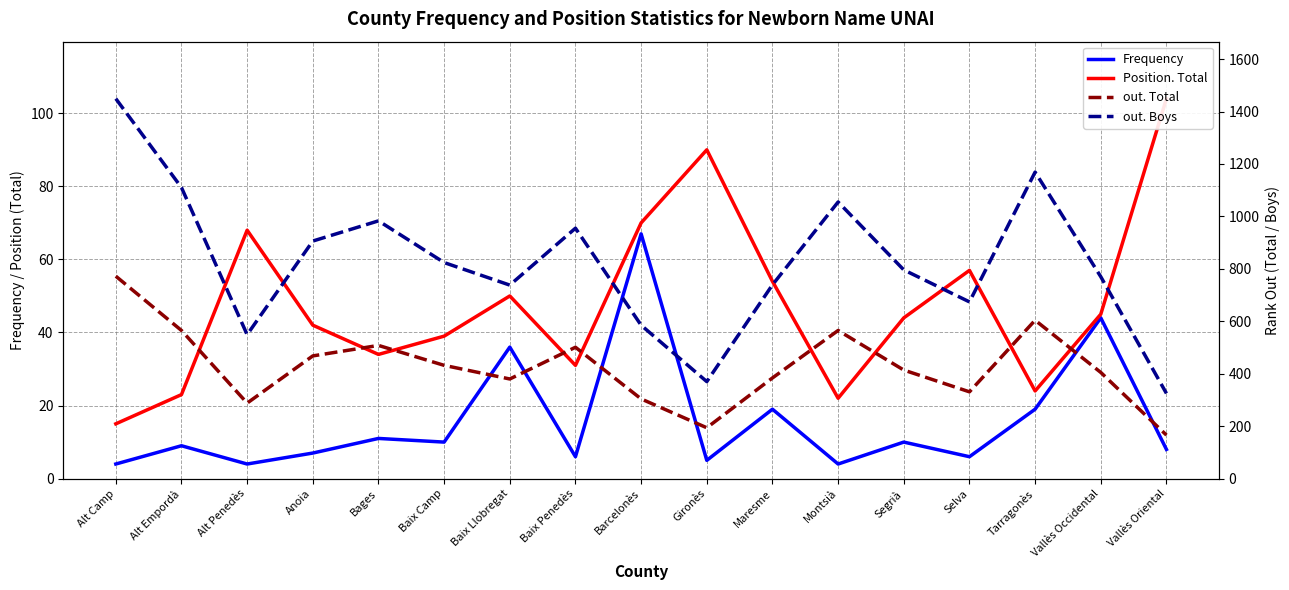

Where does the Position. Total series first go above 44?

Alt Penedès